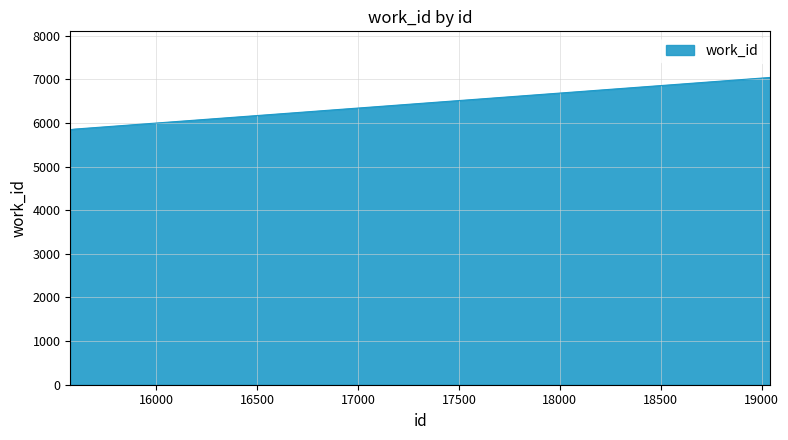

What is the difference between the maximum and minimum values?

1200